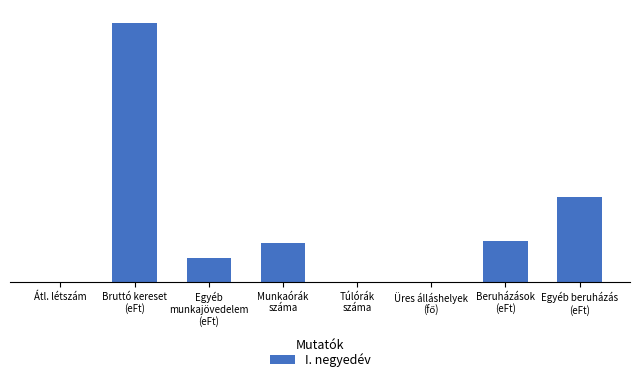

Rank the categories by value from highest to lowest.

Bruttó kereset
(eFt), Egyéb beruházás
(eFt), Beruházások
(eFt), Munkaórák
száma, Egyéb
munkajövedelem
(eFt), Túlórák
száma, Átl. létszám, Üres álláshelyek
(fő)